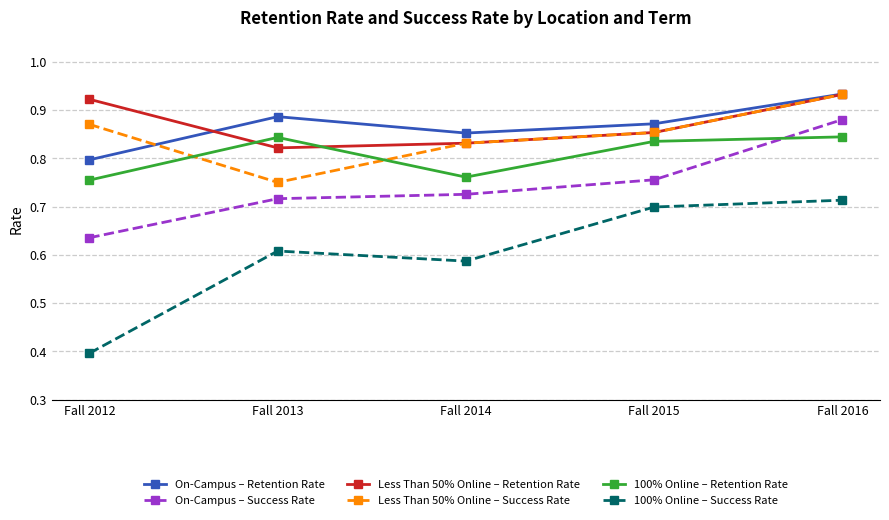

In 100% Online – Success Rate, how many points are higher than both neighbors (excluding endpoints)?

1